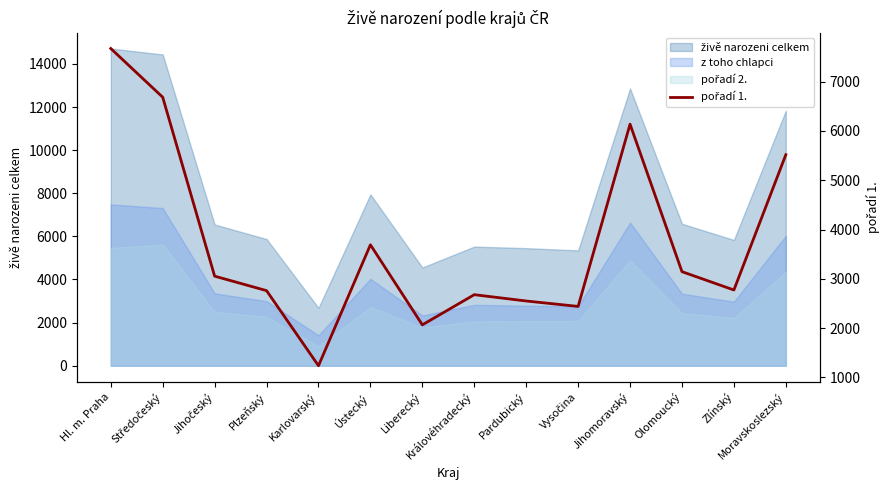

At which category does the chart reach its minimum across all series?

Karlovarský